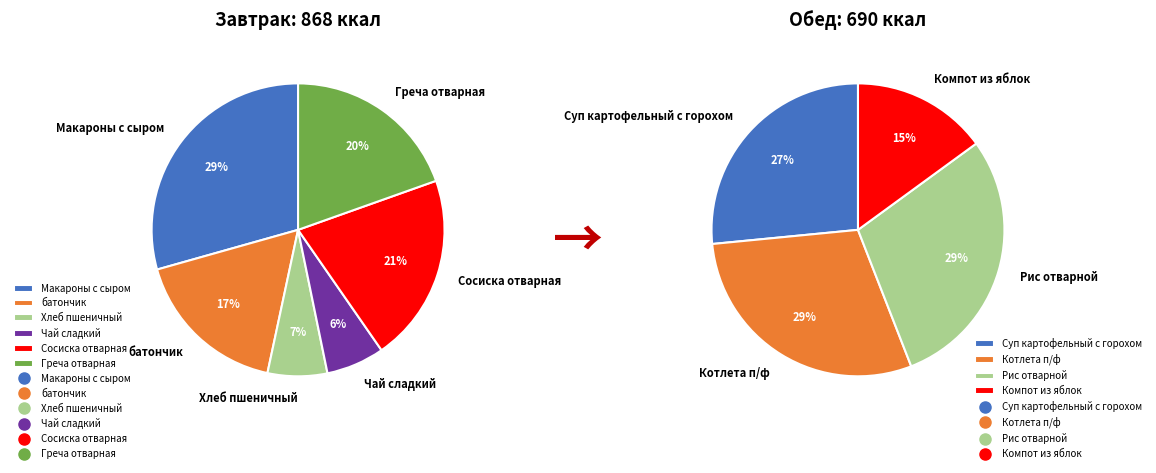

Is батончик the majority of the pie?

No